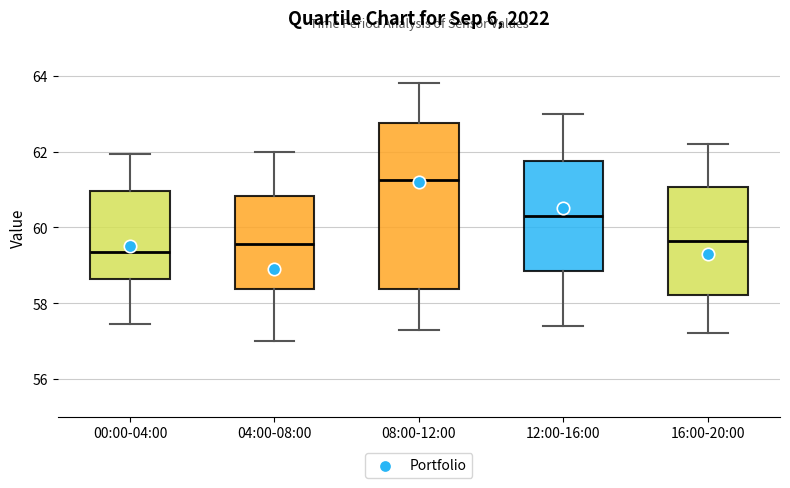

Reading left to right, transcribe this box plot: for each box, give where its median line is, the range the box spans, and where its two whiskers end, as read against the y-axis. The values are not printed on the chart, so give them approximately, as read against the axis.

00:00-04:00: median 59.4, box 58.6 to 61.0, whiskers 57.4 to 62.0
04:00-08:00: median 59.6, box 58.4 to 60.8, whiskers 57.0 to 62.0
08:00-12:00: median 61.2, box 58.4 to 62.8, whiskers 57.4 to 63.8
12:00-16:00: median 60.4, box 58.8 to 61.8, whiskers 57.4 to 63.0
16:00-20:00: median 59.6, box 58.2 to 61.0, whiskers 57.2 to 62.2